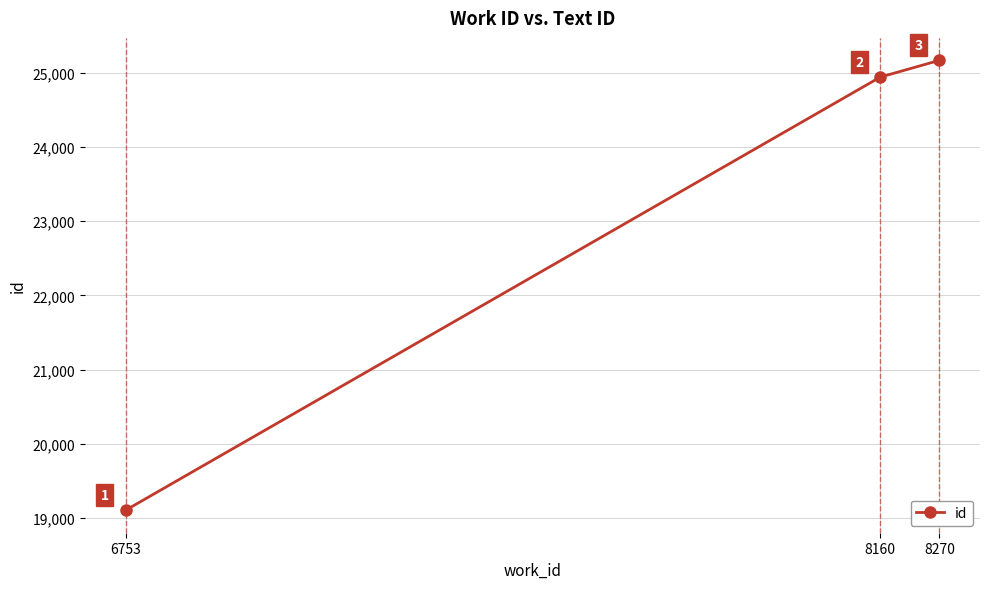

True or false: the data shows 5741 at 6753.

False